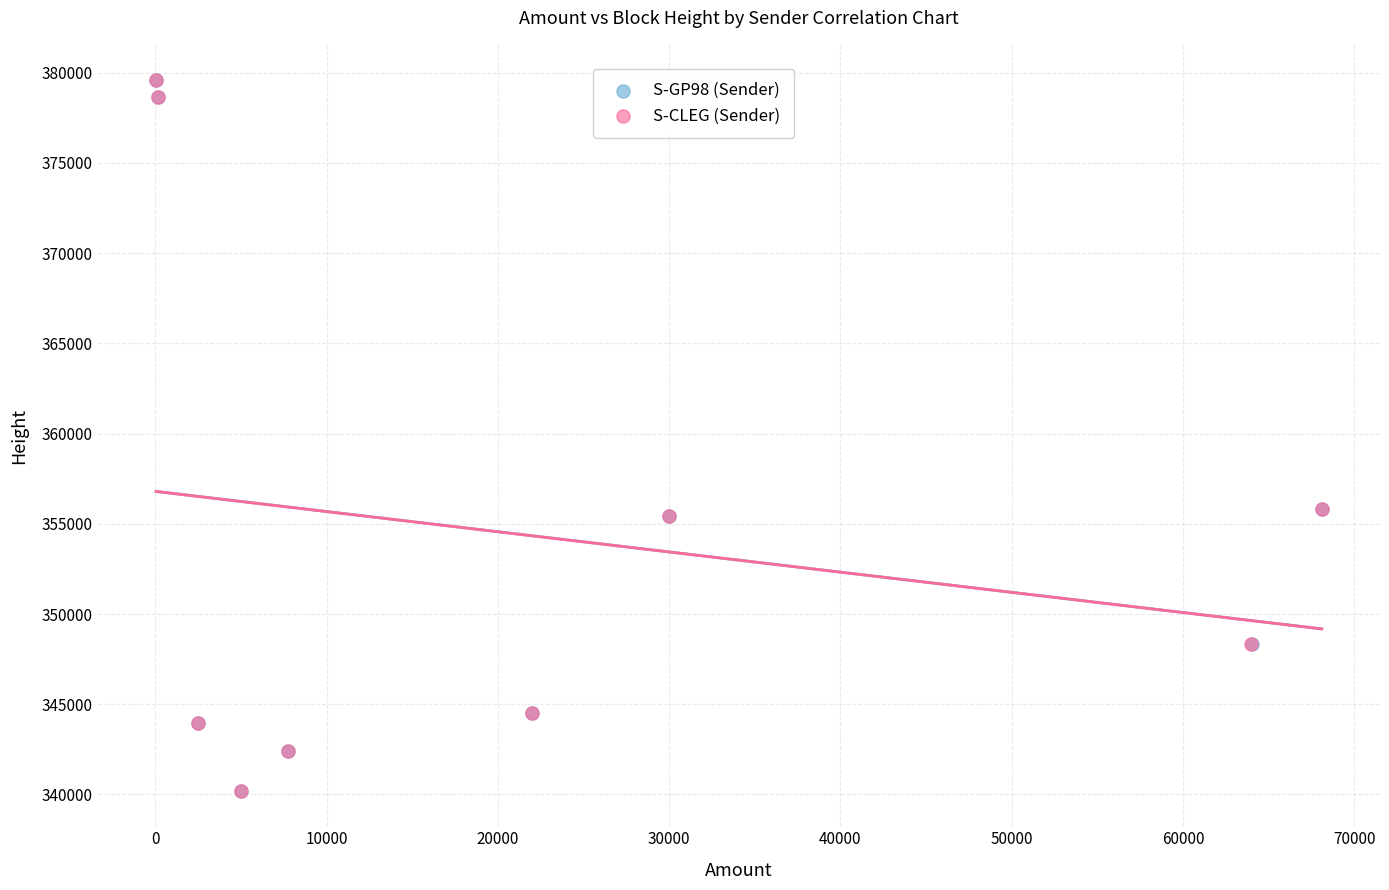

What are all the series names shown in the legend?

S-GP98 (Sender), S-CLEG (Sender)